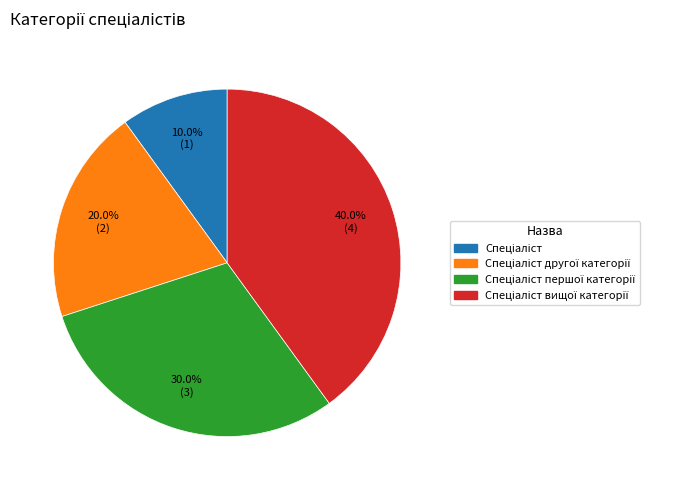

Does any single category account for the majority?

No